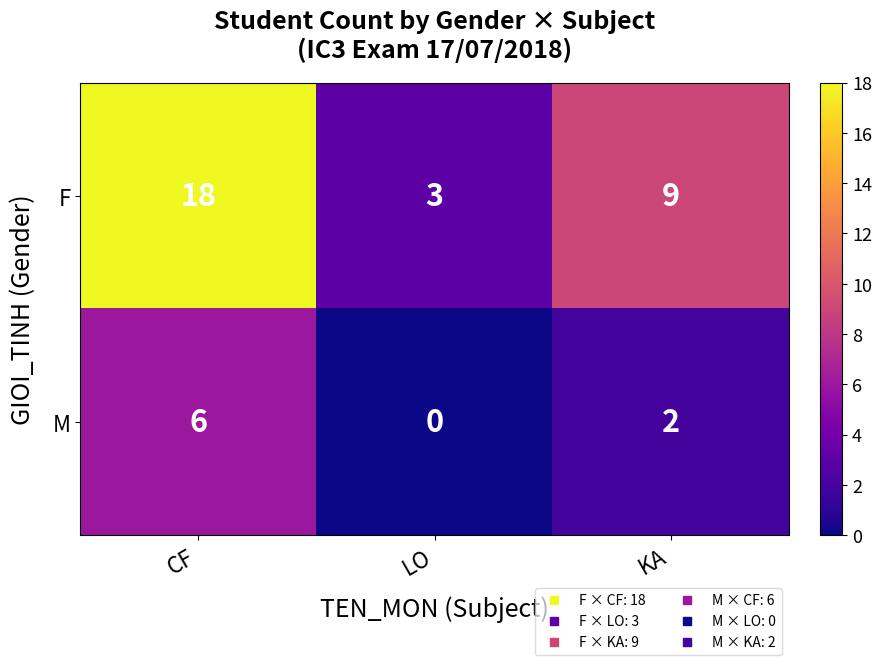

List the series in order of their overall mean, highest first.

F, M